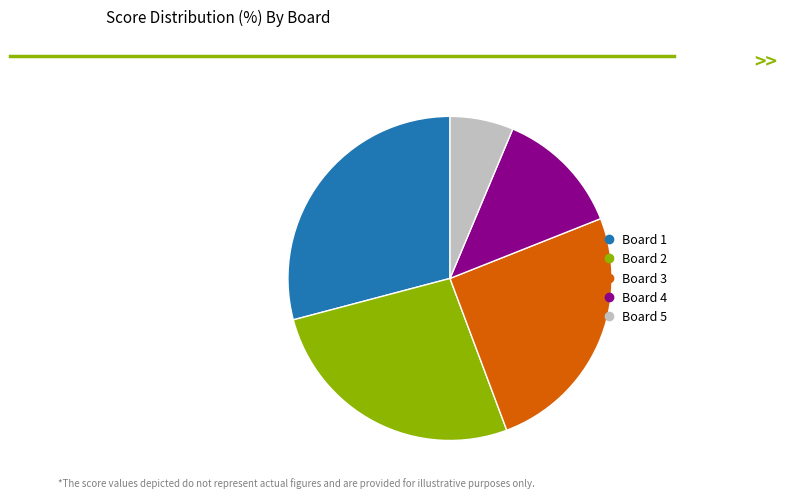

Combined, do Board 3 and Board 4 account for over 50%?

No